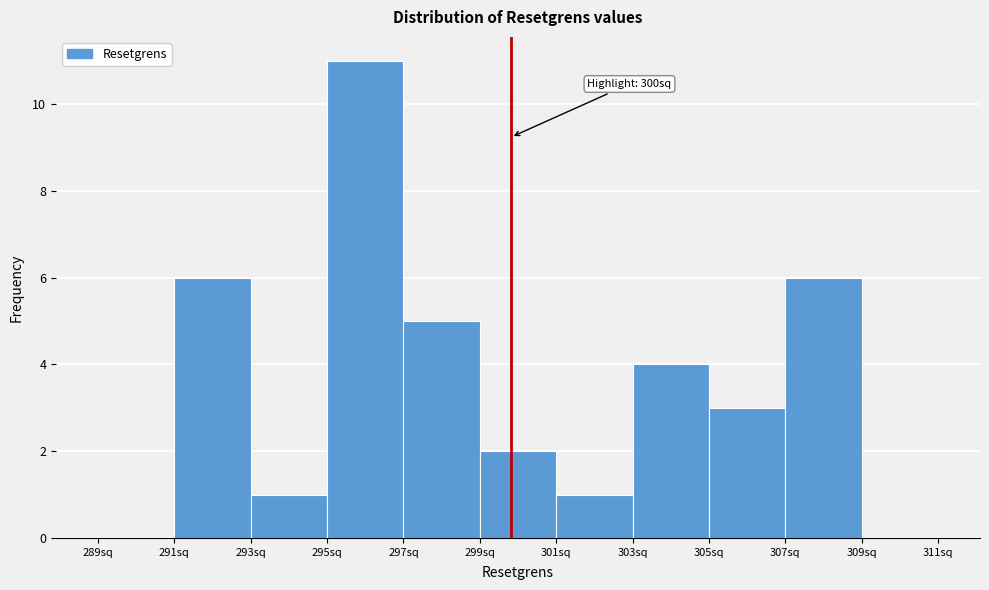

Over which range of the x-axis is the bar tallest?

295.2 to 297.2